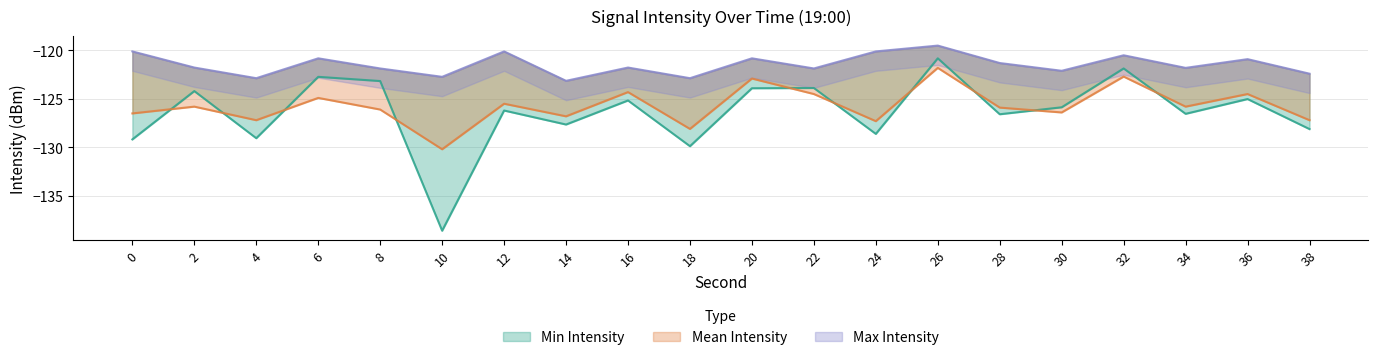

True or false: Mean Intensity has more than 2 points higher than both neighbors.

True